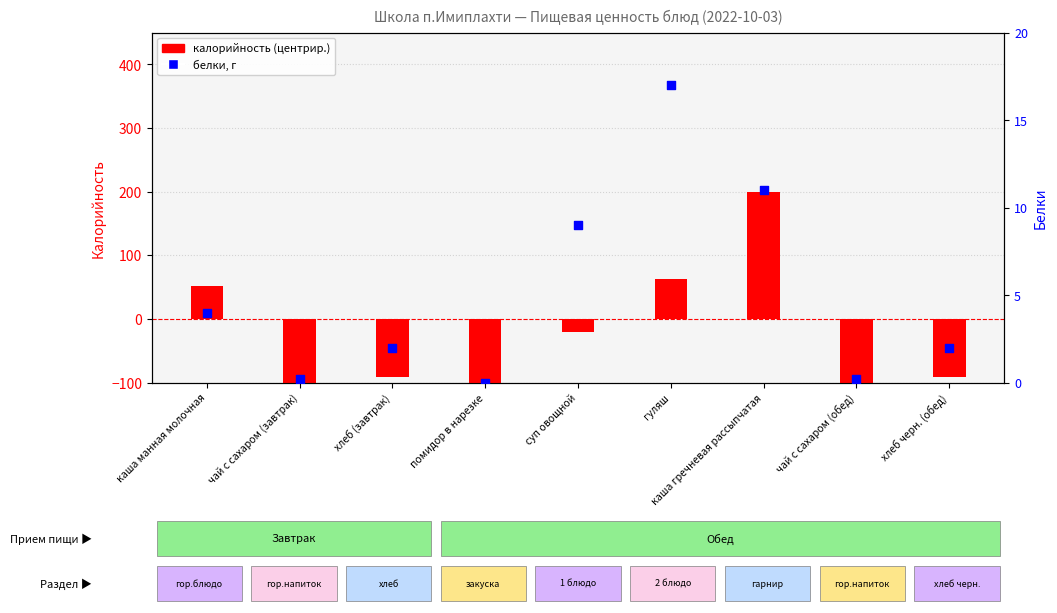

At how many categories does at least one series exceed -61?

9